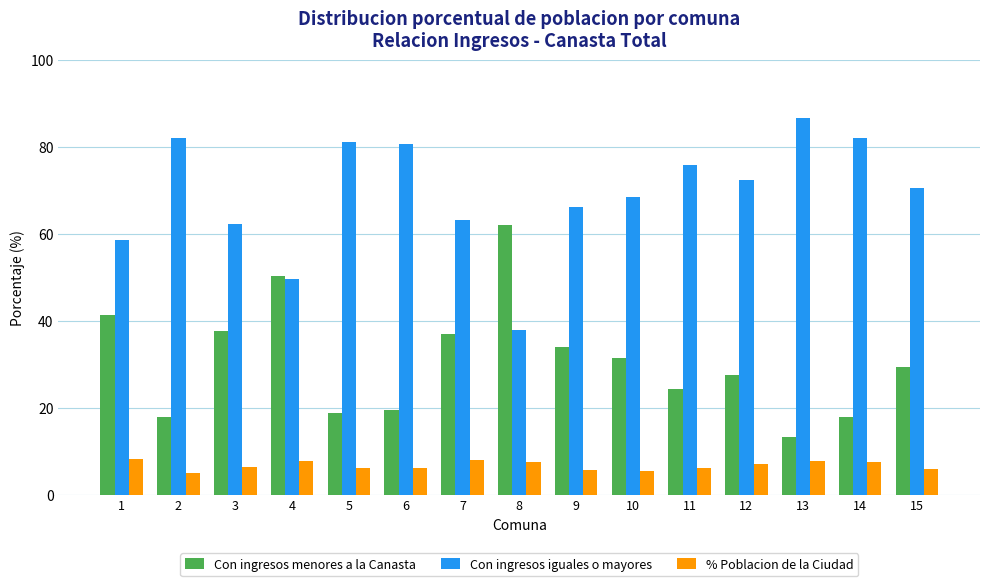

At how many categories does at least one series exceed 60?

13